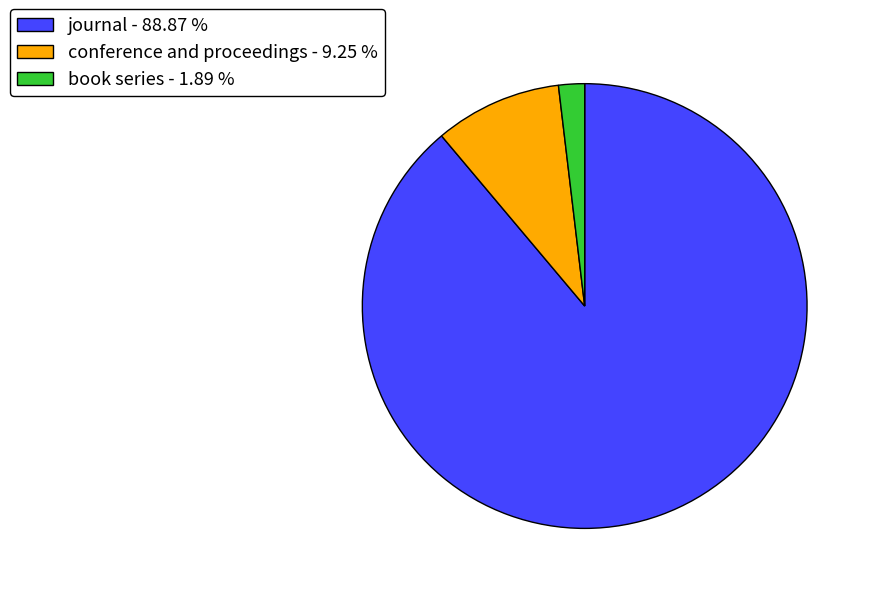

Which has a higher value, conference and proceedings or journal?

journal